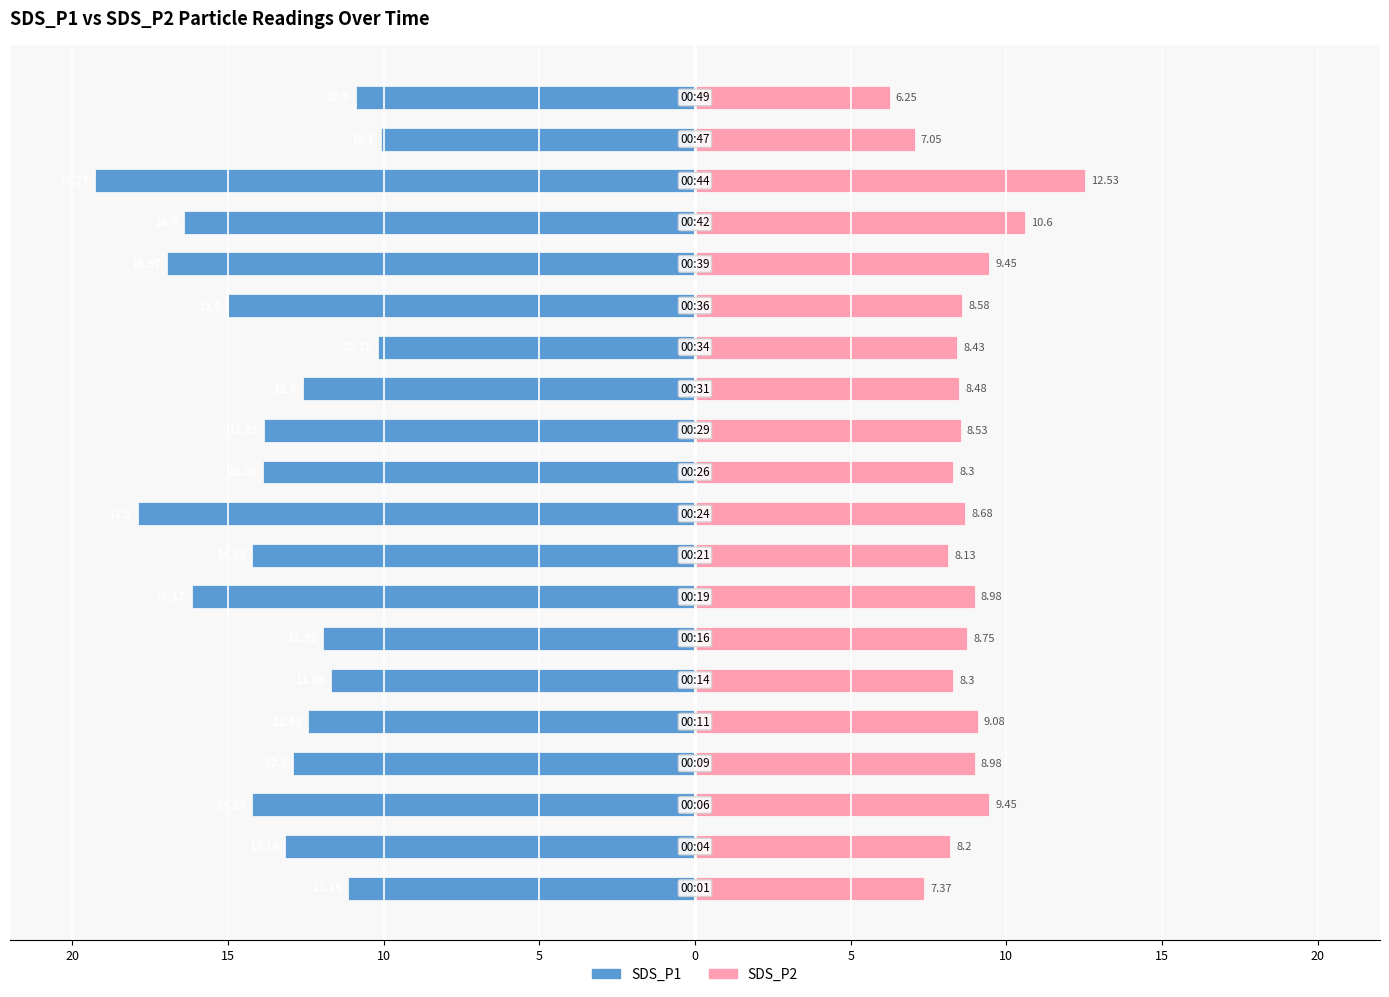

How many bars are there in each group?

2